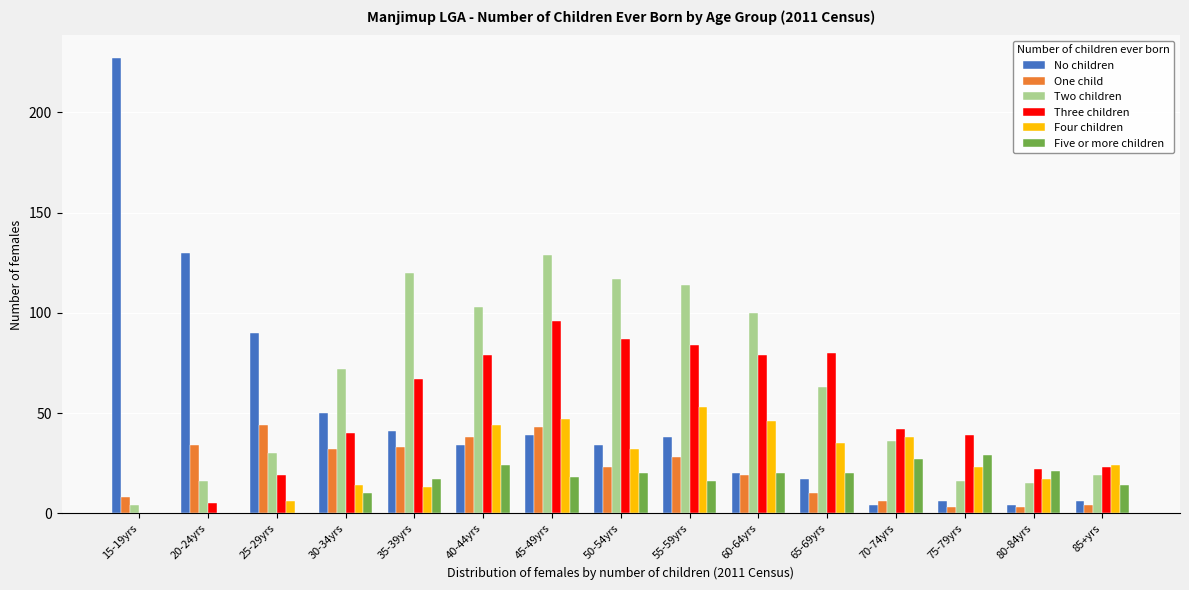

Is the value of Two children at 55-59yrs greater than the value of Five or more children at 40-44yrs?

Yes